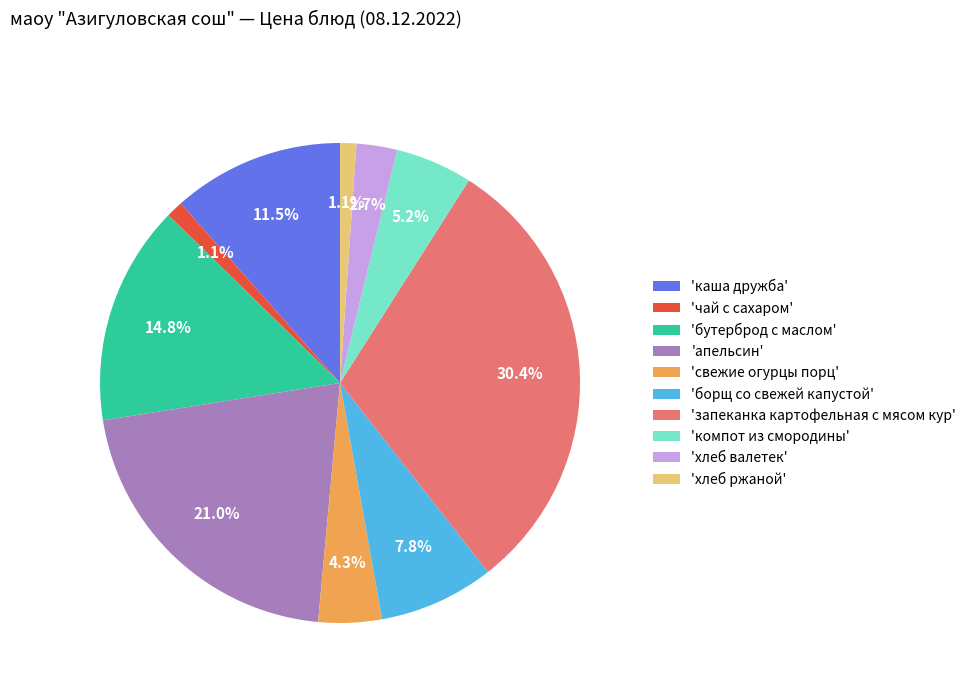

What is the ratio of the value at 'компот из смородины' to the value at 'свежие огурцы порц'?

1.2